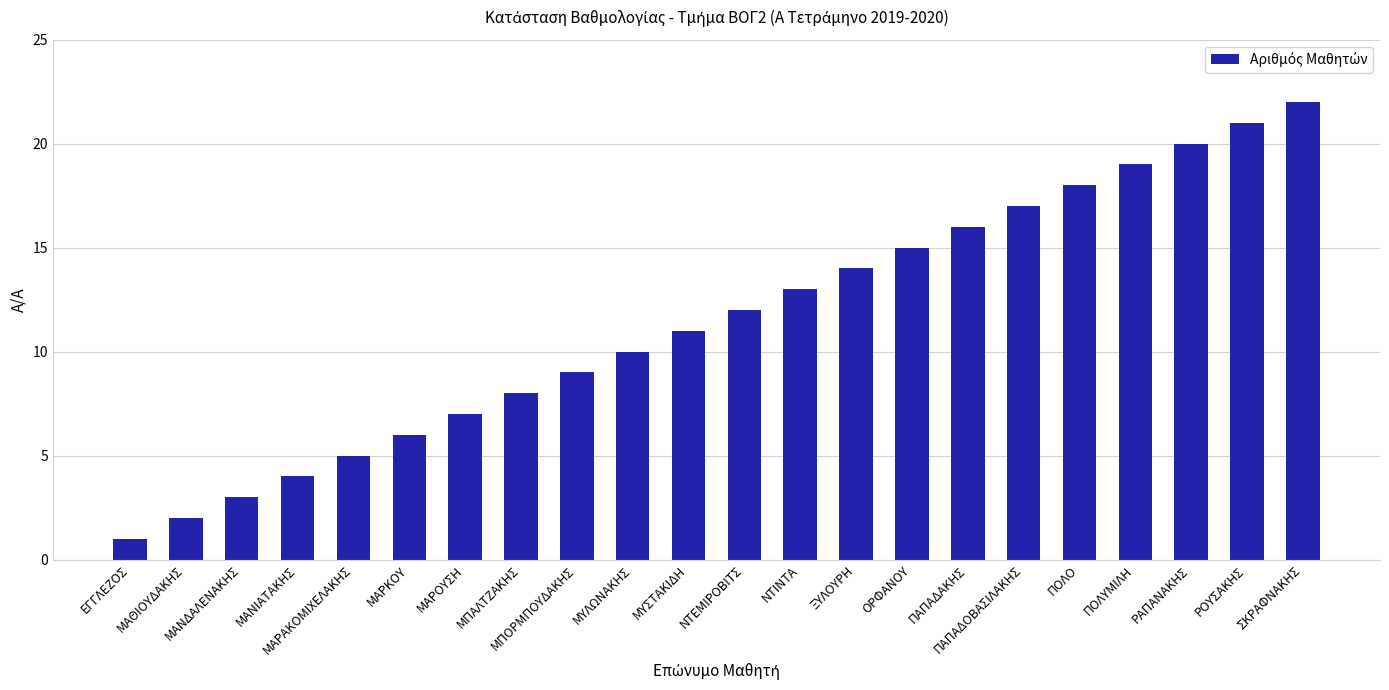

At which category does the chart reach its peak across all series?

ΣΚΡΑΦΝΑΚΗΣ